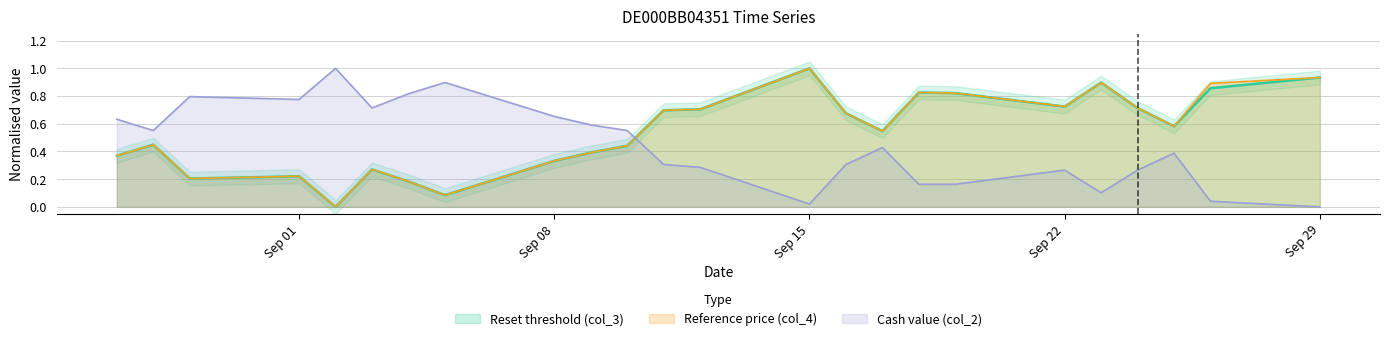

True or false: Reset threshold (col_3) has a value of 0.2 at 2025-09-04.

True